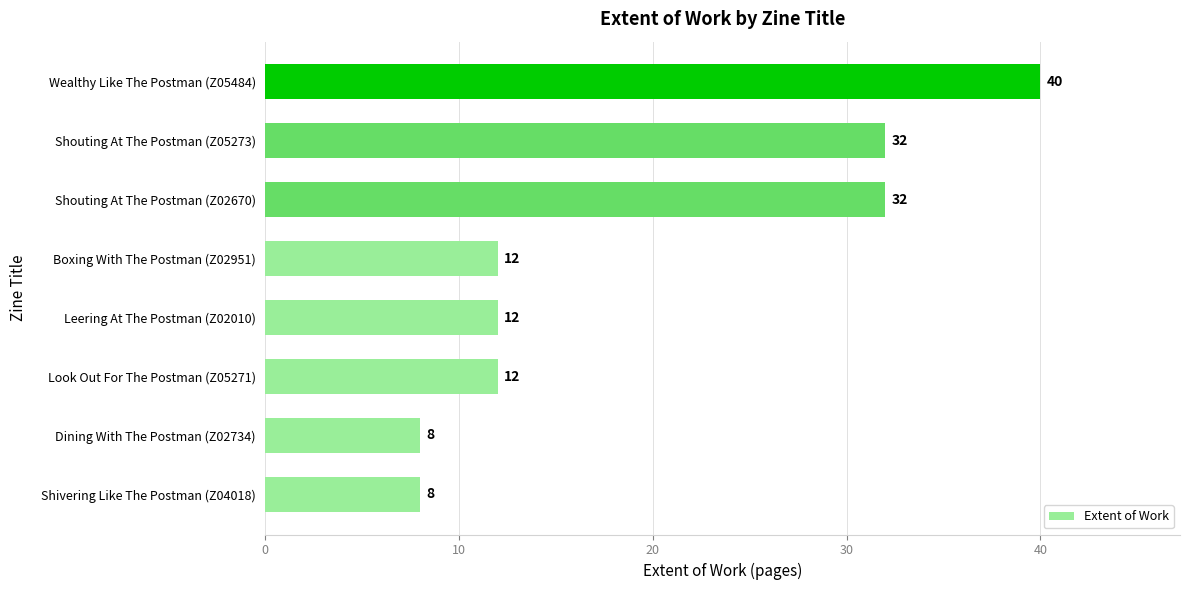

Count the values in the range 12 to 32.

5